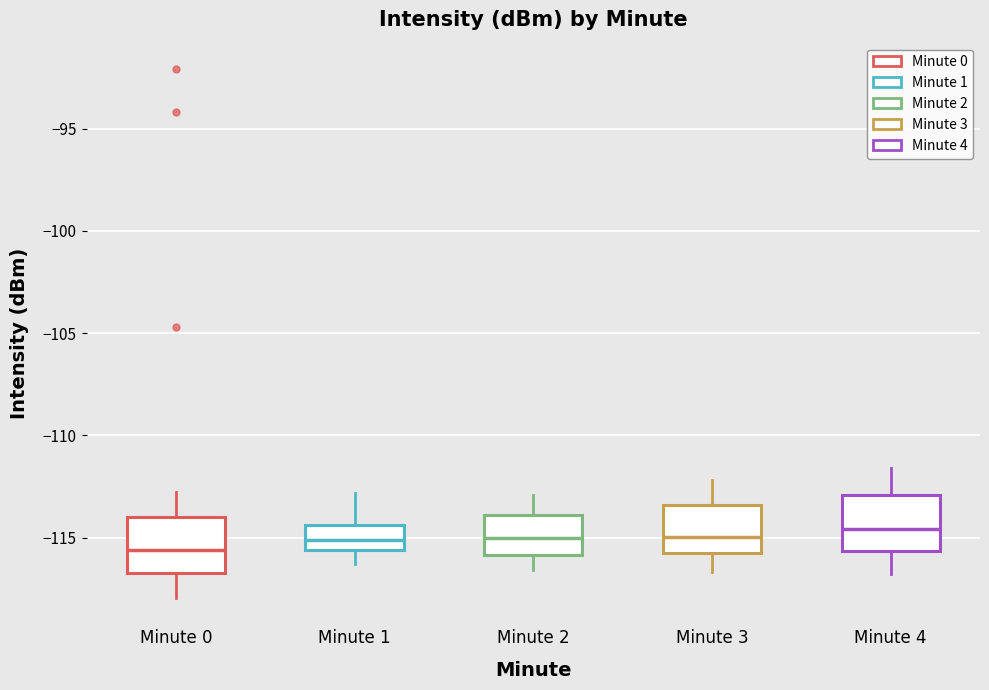

Where does the upper whisker of the box for Minute 3 end on the y-axis? The values are not printed on the chart, so give them approximately, as read against the axis.

-112.0